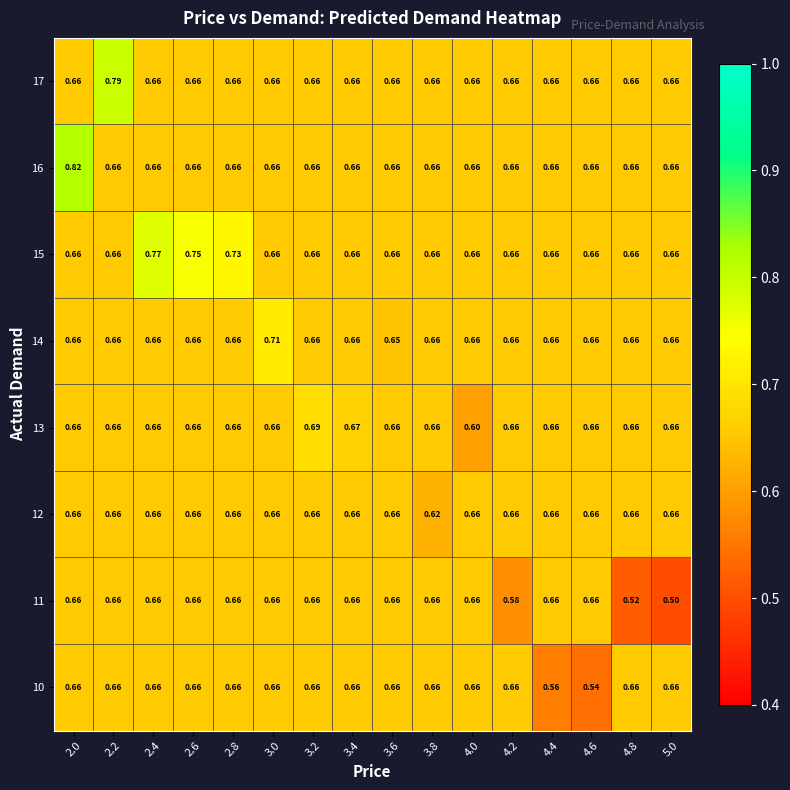

Is the value of 11 at 4.8 greater than the value of 15 at 5.0?

No